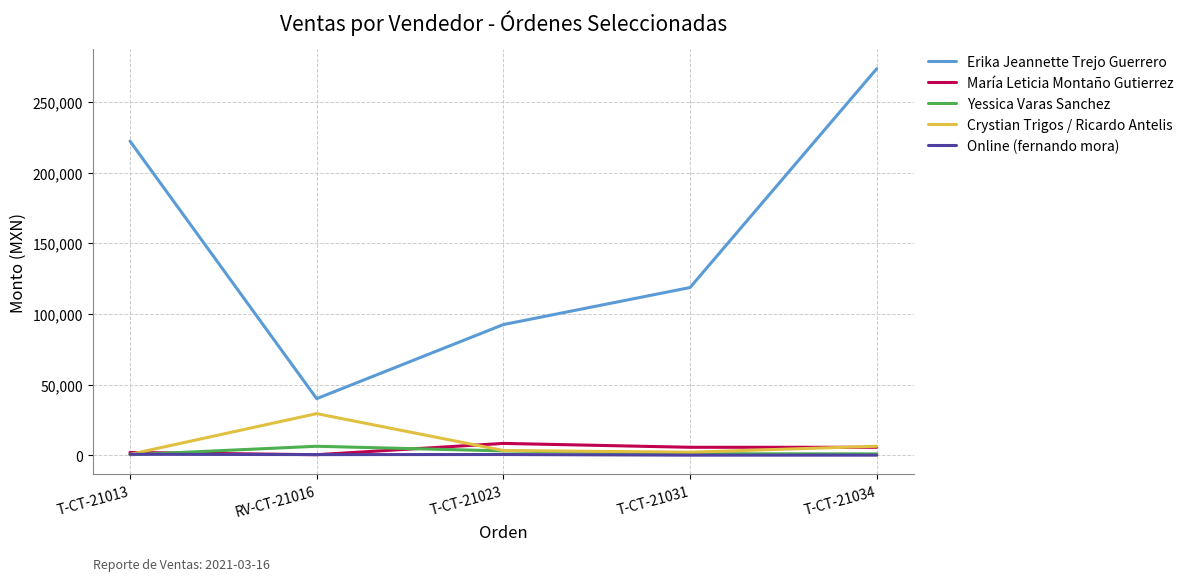

How many lines are shown in the chart?

5